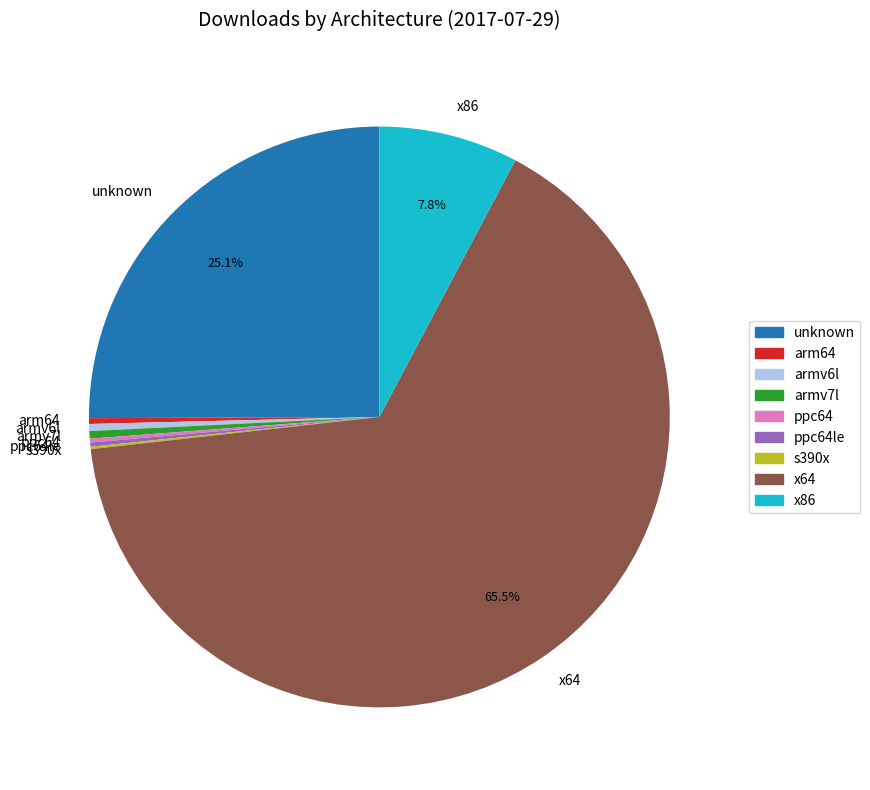

The unknown slice represents 36% of the pie. True or false?

False